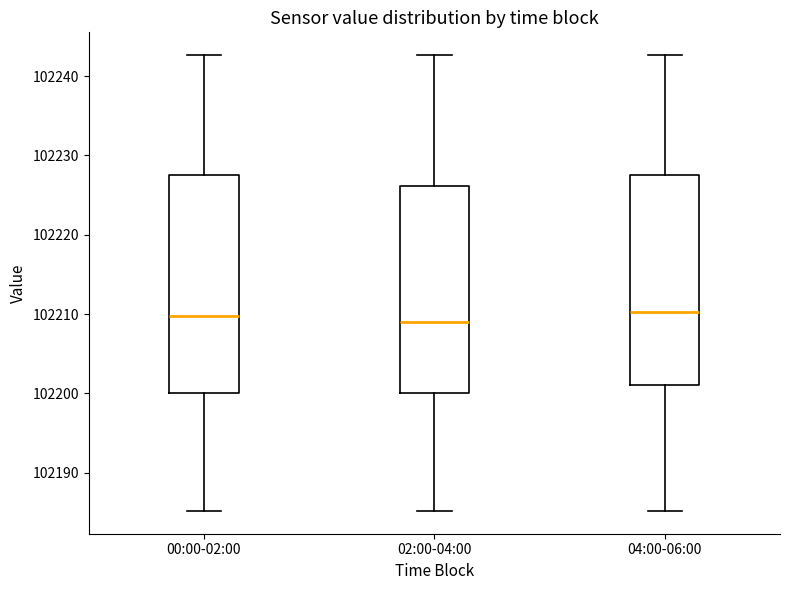

Reading left to right, transcribe this box plot: for each box, give where its median line is, the range the box spans, and where its two whiskers end, as read against the y-axis. The values are not printed on the chart, so give them approximately, as read against the axis.

00:00-02:00: median 102210, box 102200 to 102228, whiskers 102185 to 102243
02:00-04:00: median 102209, box 102200 to 102226, whiskers 102185 to 102243
04:00-06:00: median 102210, box 102201 to 102228, whiskers 102185 to 102243